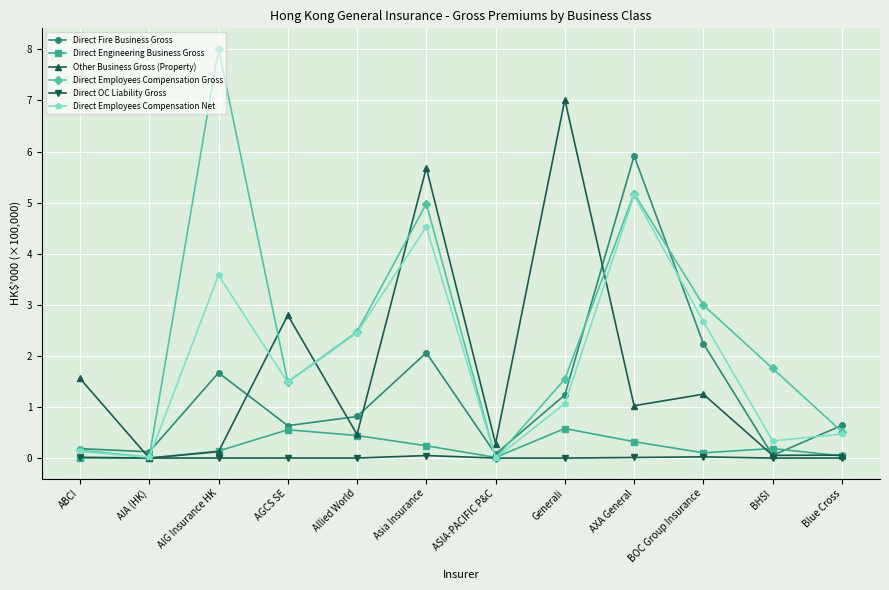

What is the sum of all Direct Fire Business Gross values?

15.7